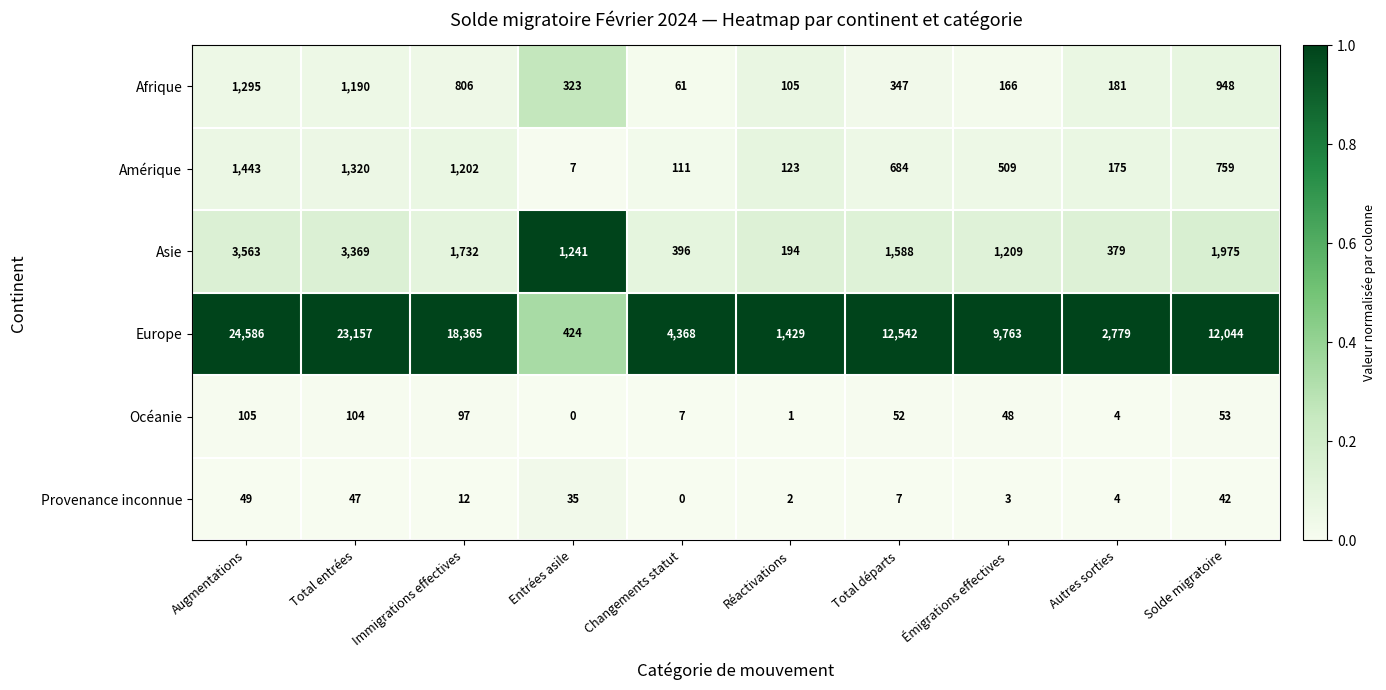

Which series has the largest total across all categories?

Europe